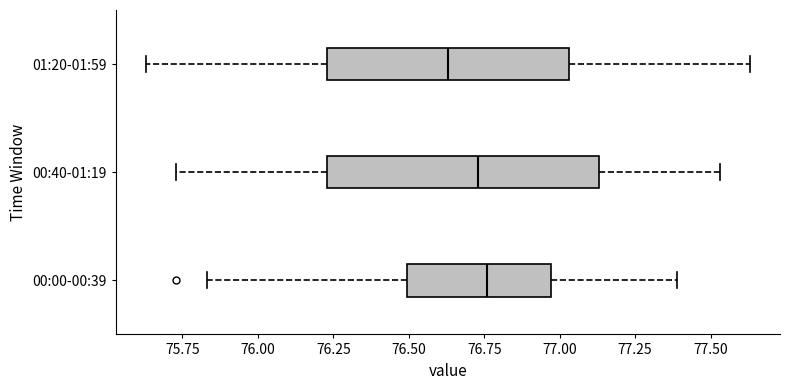

Reading bottom to top, transcribe this box plot: for each box, give where its median line is, the range the box spans, and where its two whiskers end, as read against the x-axis. The values are not printed on the chart, so give them approximately, as read against the axis.

00:00-00:39: median 76.75, box 76.50 to 76.95, whiskers 75.85 to 77.40
00:40-01:19: median 76.75, box 76.25 to 77.15, whiskers 75.75 to 77.55
01:20-01:59: median 76.65, box 76.25 to 77.05, whiskers 75.65 to 77.65